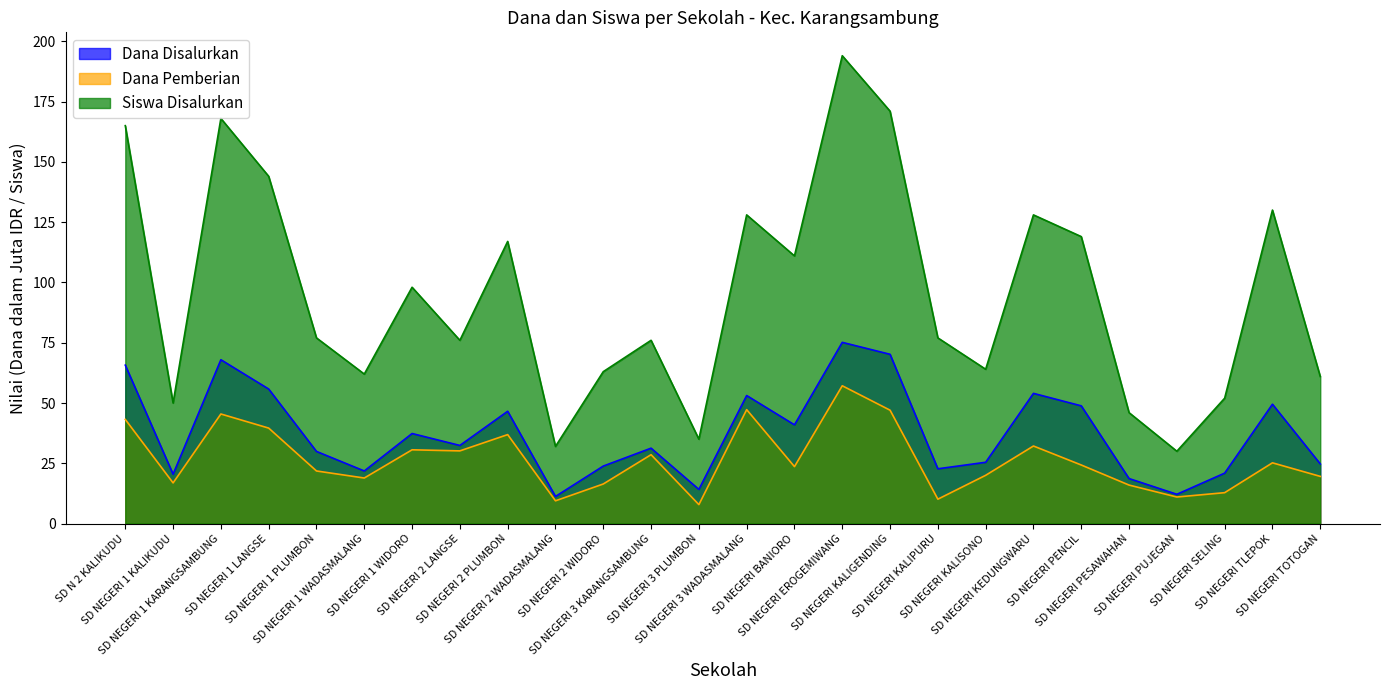

The value of Dana Pemberian at SD NEGERI KALIGENDING is 25.8. True or false?

False